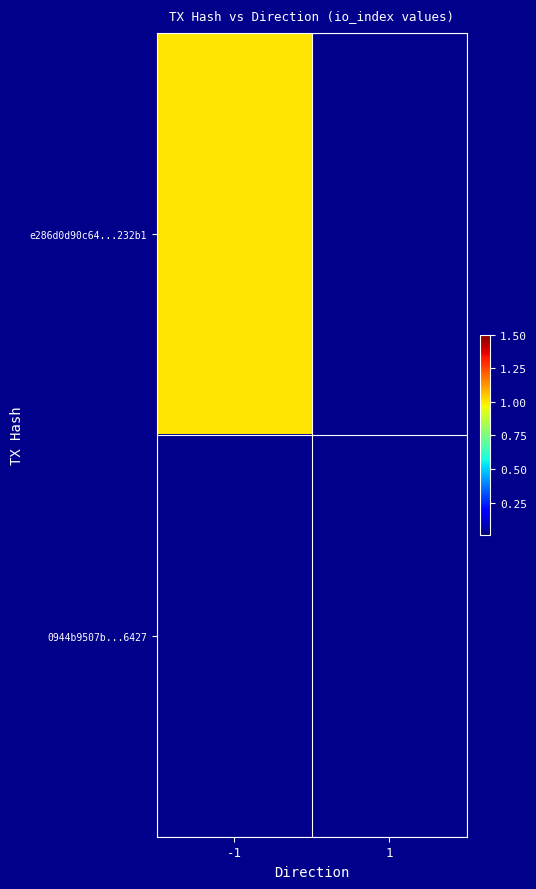

Reading right to left, extract all data points from this chart.

e286d0d90c64...232b1: 1=0	-1=1
0944b9507b...6427: 1=0	-1=0